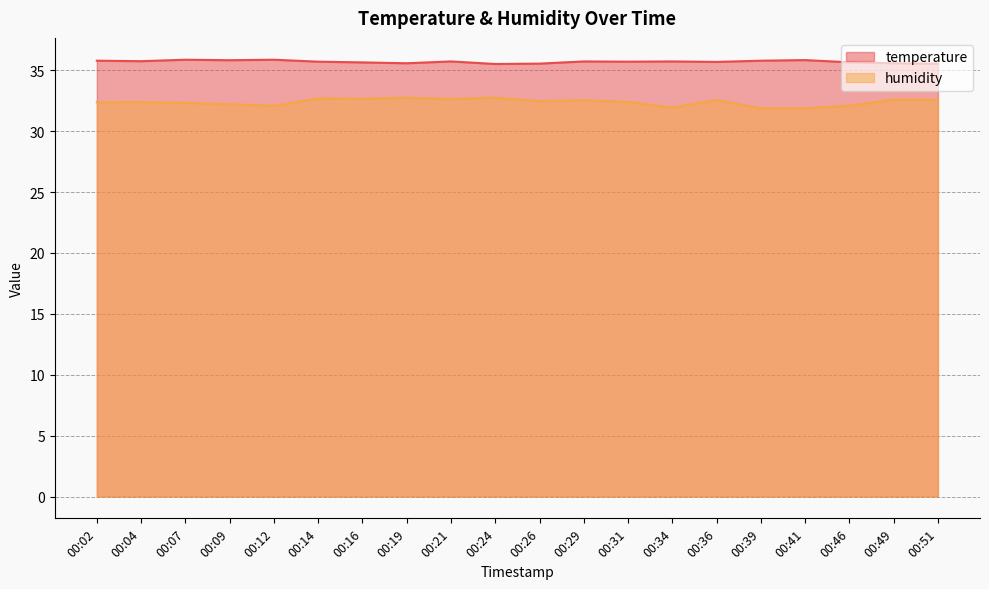

Reading left to right, list all the values displayed in this chart.

temperature: 00:02=35.8	00:04=35.8	00:07=35.9	00:09=35.8	00:12=35.9	00:14=35.7	00:16=35.6	00:19=35.6	00:21=35.7	00:24=35.5	00:26=35.5	00:29=35.7	00:31=35.7	00:34=35.7	00:36=35.7	00:39=35.8	00:41=35.8	00:46=35.7	00:49=35.6	00:51=35.5
humidity: 00:02=32.4	00:04=32.4	00:07=32.3	00:09=32.2	00:12=32.1	00:14=32.7	00:16=32.7	00:19=32.7	00:21=32.6	00:24=32.8	00:26=32.5	00:29=32.5	00:31=32.4	00:34=31.9	00:36=32.6	00:39=31.9	00:41=31.9	00:46=32.1	00:49=32.6	00:51=32.6